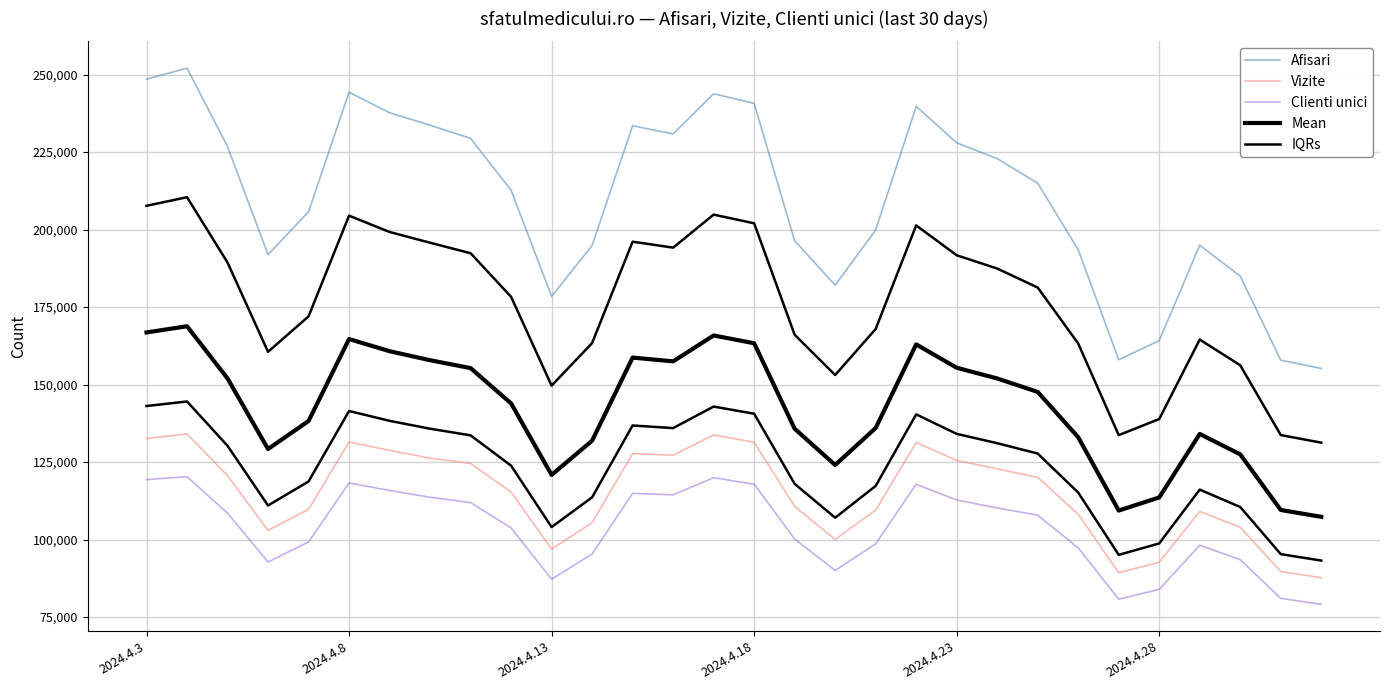

Reading right to left, transcribe all the data shown in this chart.

Afisari: 155193.0	157887.0	184971.0	194969.0	164177.0	158010.0	193489.0	214955.0	222883.0	227993.0	239732.0	199859.0	182085.0	196377.0	240703.0	243810.0	230846.0	233477.0	194871.0	178459.0	212687.0	229432.0	233654.0	237677.0	244295.0	205755.0	191918.0	226752.0	252065.0	248514.0
Vizite: 87707.0	89688.0	103965.0	109081.0	92675.0	89300.0	108182.0	120077.0	122816.0	125526.0	131315.0	109494.0	100058.0	110712.0	131395.0	133743.0	127204.0	127710.0	105471.0	96902.0	115325.0	124566.0	126259.0	128778.0	131487.0	109745.0	102941.0	120638.0	134089.0	132583.0
Clienti unici: 79108.0	81055.0	93514.0	98166.0	83928.0	80770.0	97319.0	107864.0	110204.0	112762.0	117821.0	98612.0	90041.0	100176.0	117875.0	119965.0	114423.0	114909.0	95355.0	87210.0	103762.0	111928.0	113656.0	115841.0	118268.0	99229.0	92769.0	108518.0	120288.0	119340.0
Mean: 107336.0	109543.3	127483.3	134072.0	113593.3	109360.0	132996.7	147632.0	151967.7	155427.0	162956.0	135988.3	124061.3	135755.0	163324.3	165839.3	157491.0	158698.7	131899.0	120857.0	143924.7	155308.7	157856.3	160765.3	164683.3	138243.0	129209.3	151969.3	168814.0	166812.3
IQRs: 131264.5	133715.2	156227.2	164520.5	138885.2	133685.0	163242.8	181293.5	187425.3	191710.0	201344.0	167923.7	153073.2	166066.0	202013.7	204824.7	194168.5	196087.8	163385.0	149658.0	178305.8	192370.3	195755.2	199221.2	204489.2	171999.0	160563.7	189360.7	210439.5	207663.2